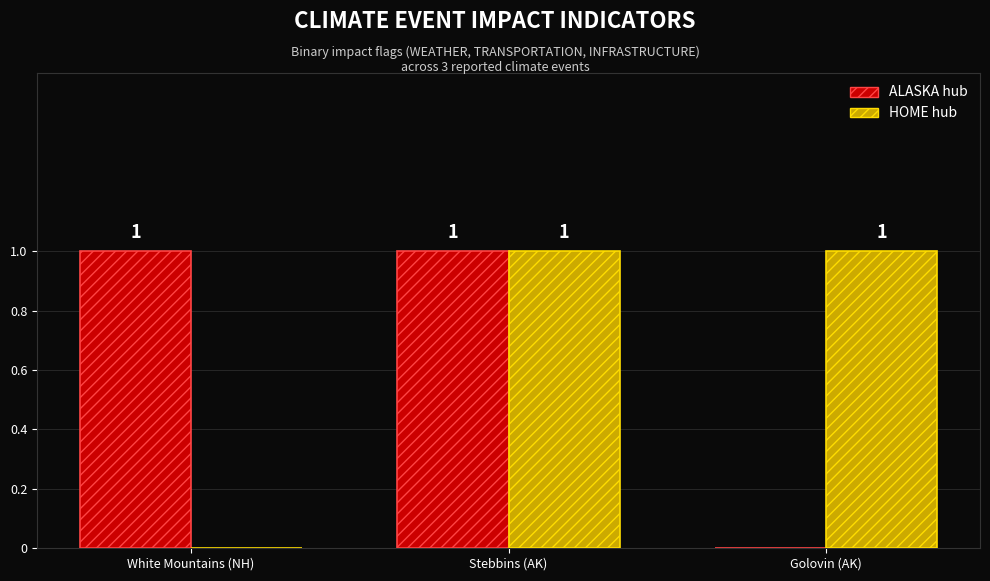

At which category is the sum across all series the highest?

Stebbins (AK)